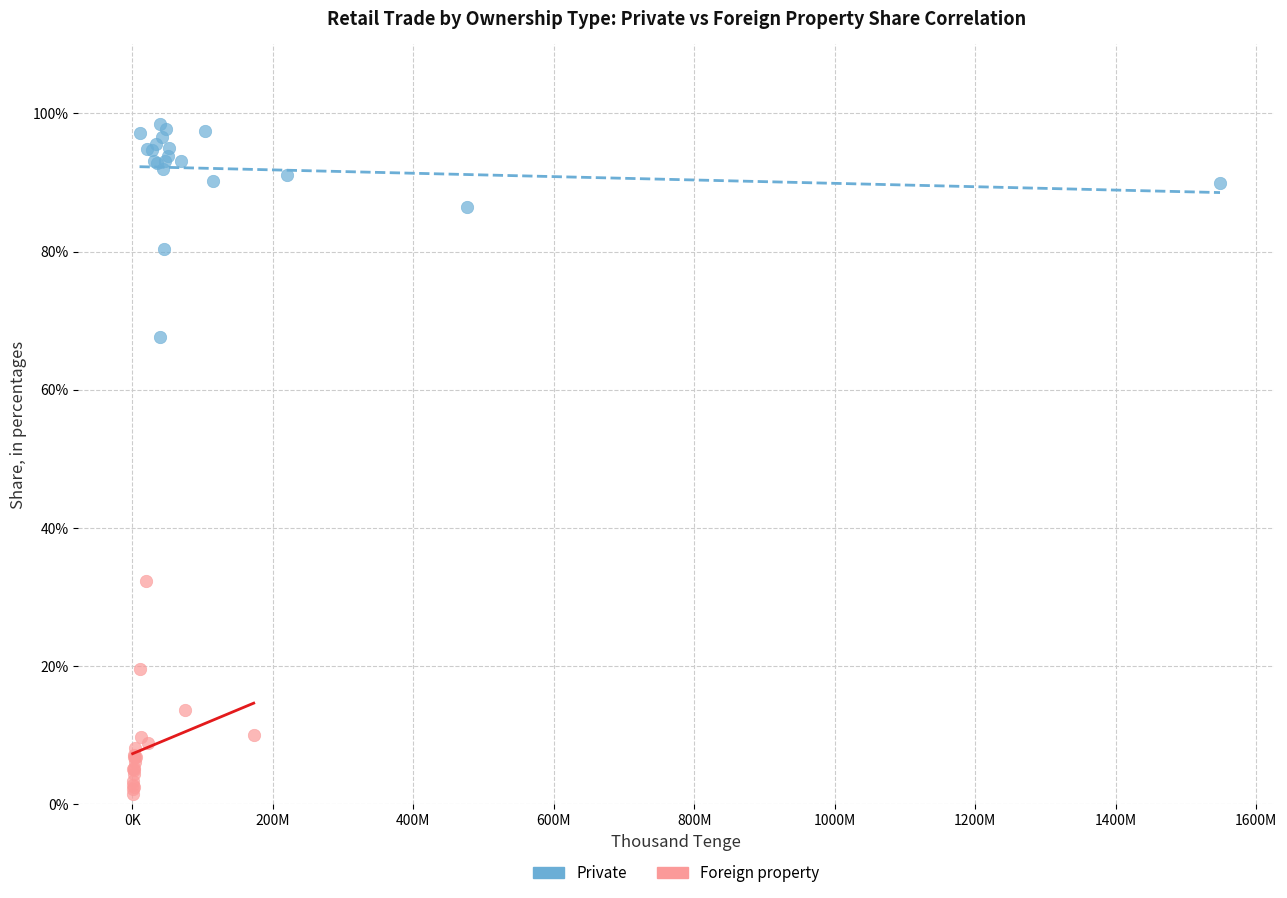

Which series contains the lowest Y value?

Foreign property